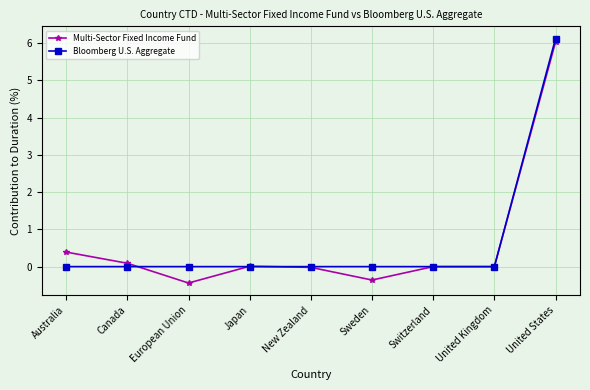

At how many categories does at least one series exceed 4?

1